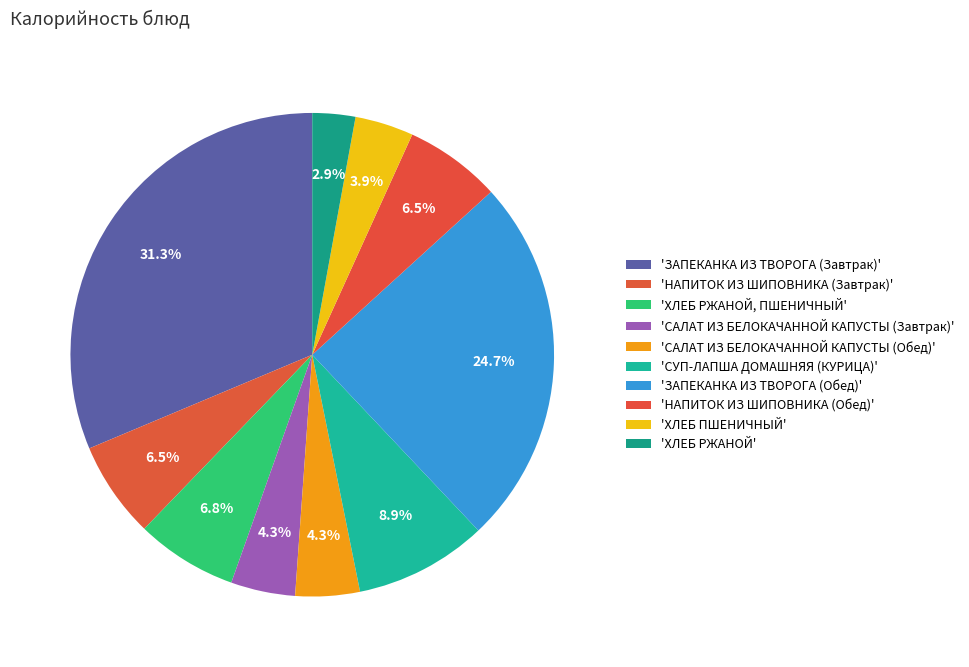

What is the largest slice in the pie chart?

ЗАПЕКАНКА ИЗ ТВОРОГА (Завтрак)